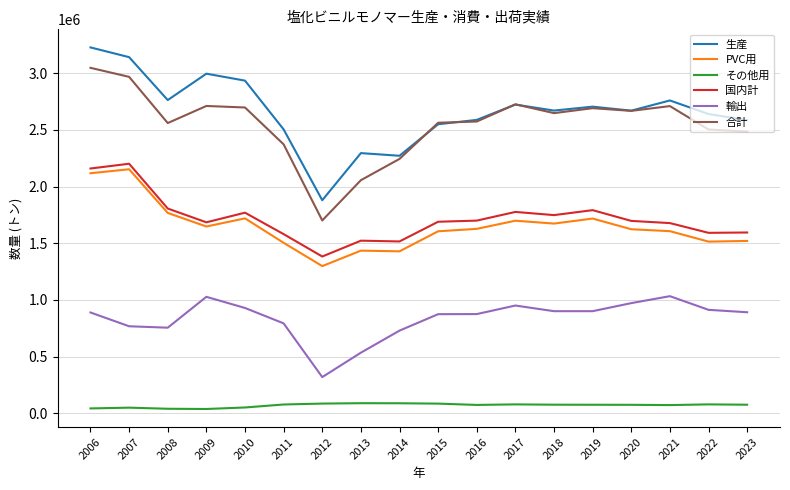

True or false: 生産 and その他用 cross at least once.

False